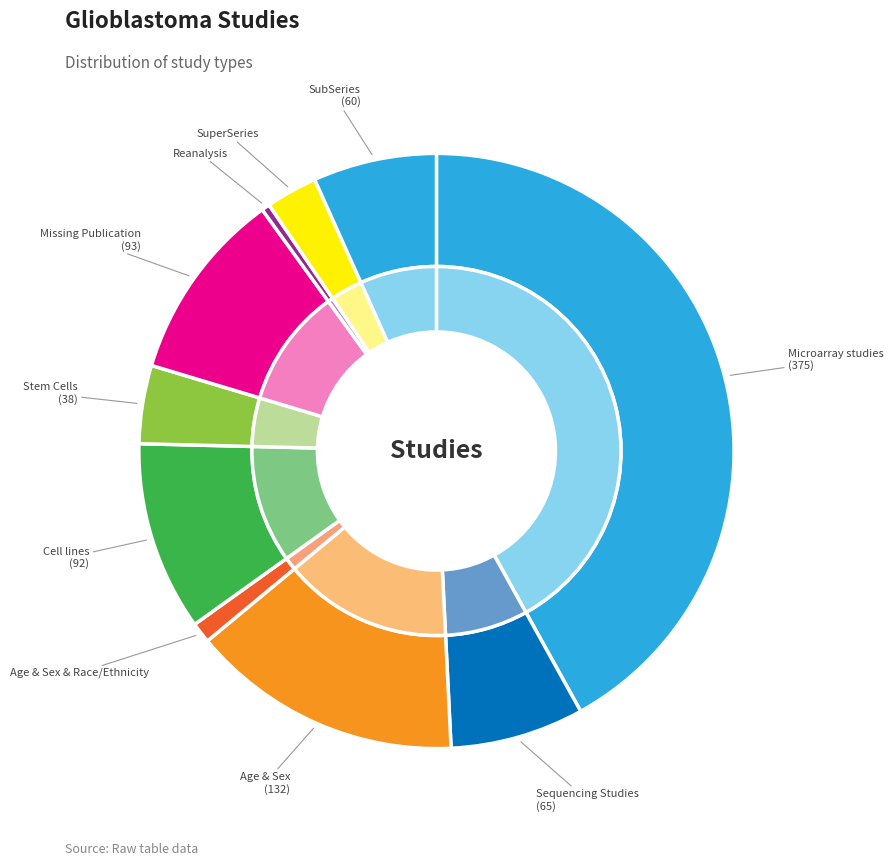

Combined, what portion of the pie is Missing Publication and Microarray studies?

52.3%